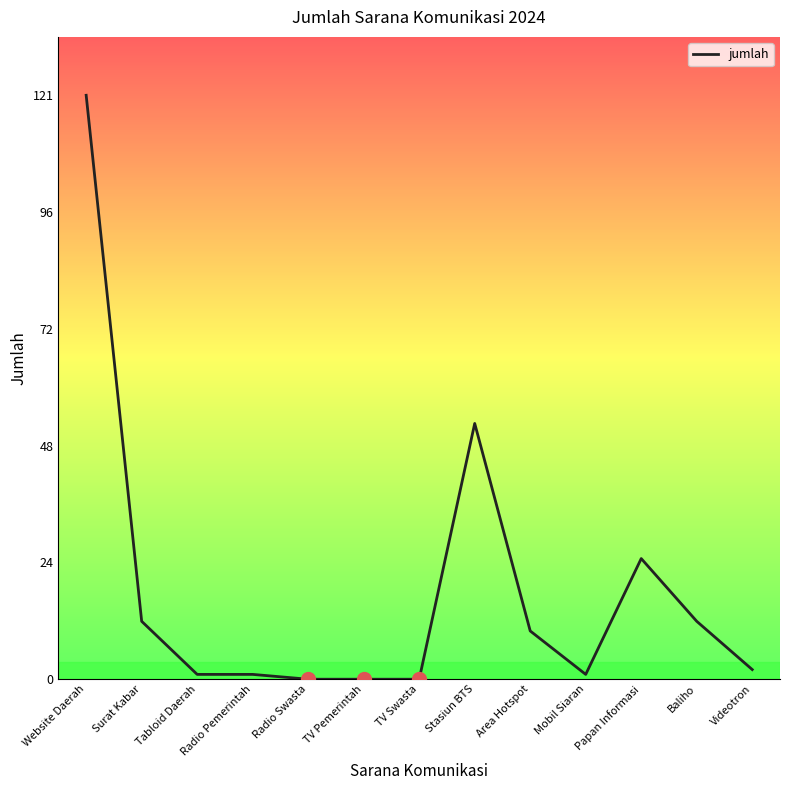

How many lines are shown in the chart?

1